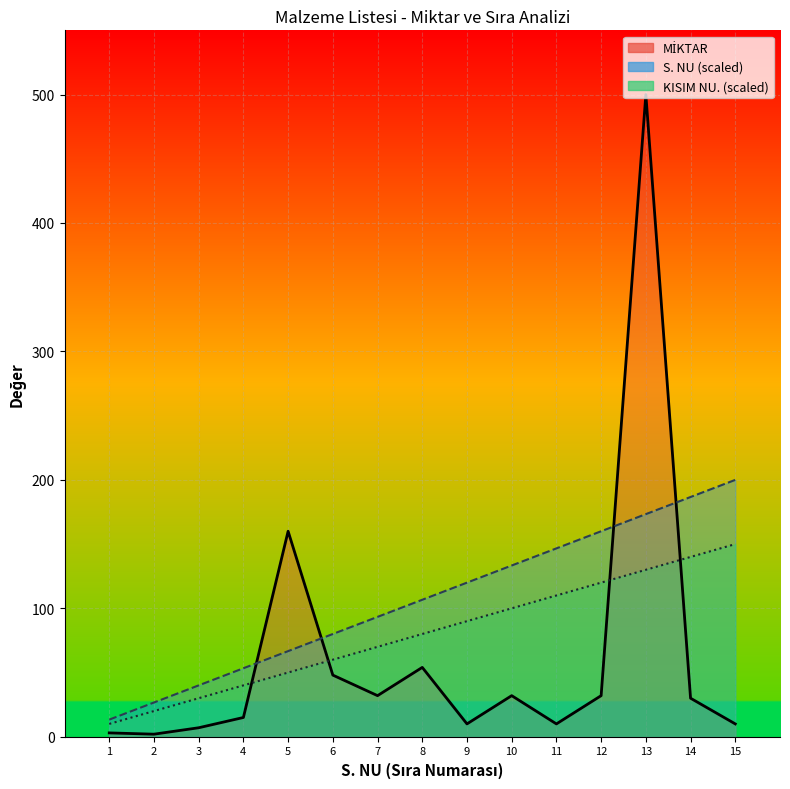

How many times do S. NU and MİKTAR cross each other?

4